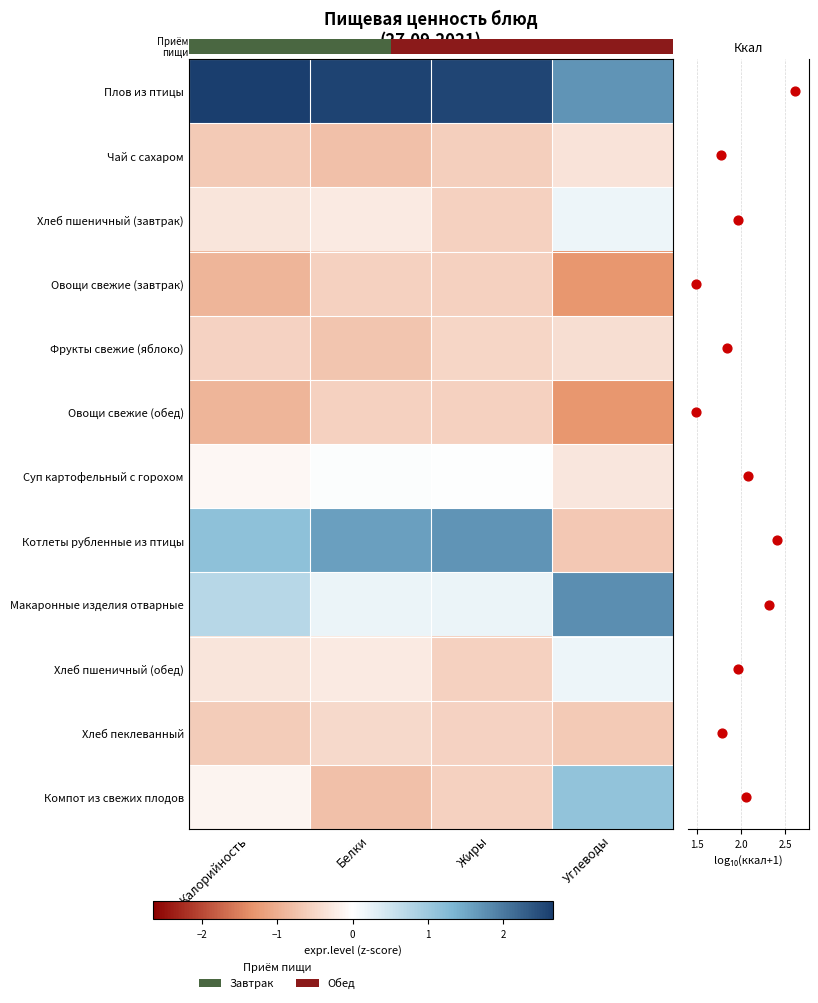

Which category has the lowest value in the Хлеб пшеничный (завтрак) series?

Жиры